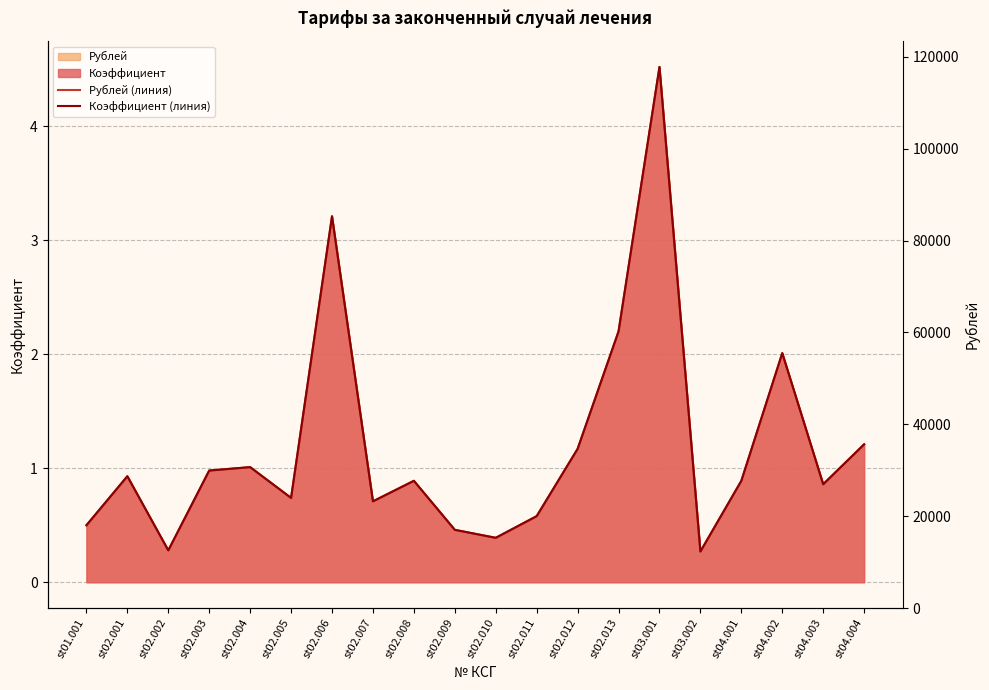

Between st02.001 and st04.002, which series saw the biggest shift?

Коэффициент (линия)